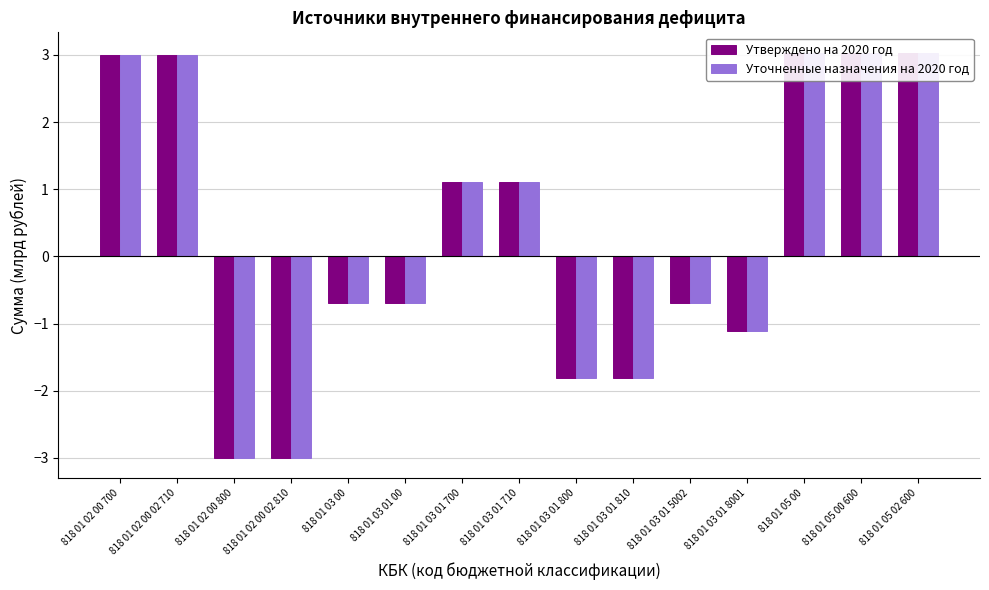

What is the label of the 3rd bar from the right?

818 01 05 00